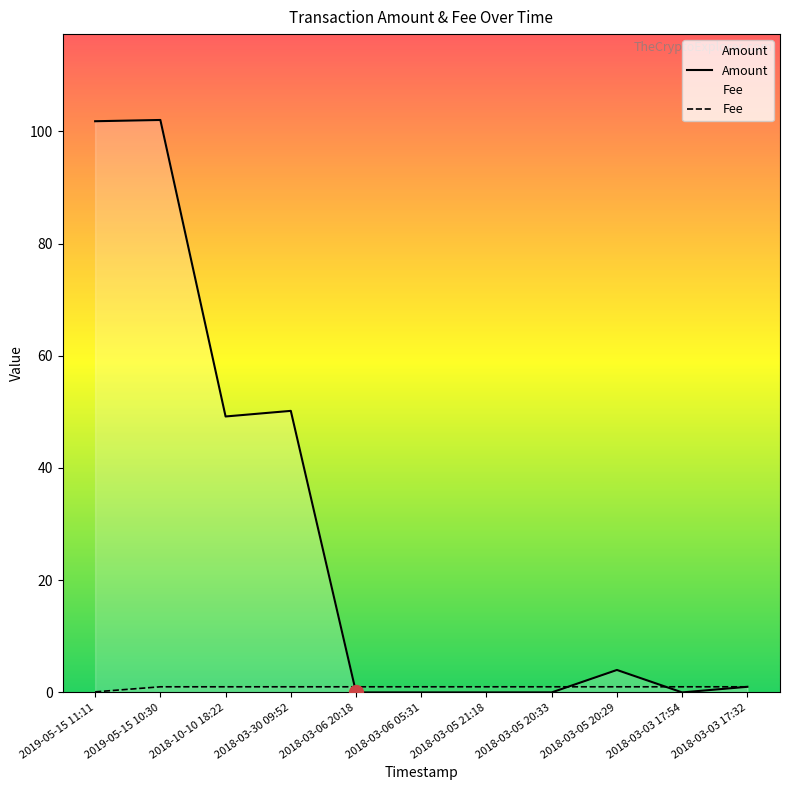

What is the difference between the maximum and minimum values in the Amount series?

102.0